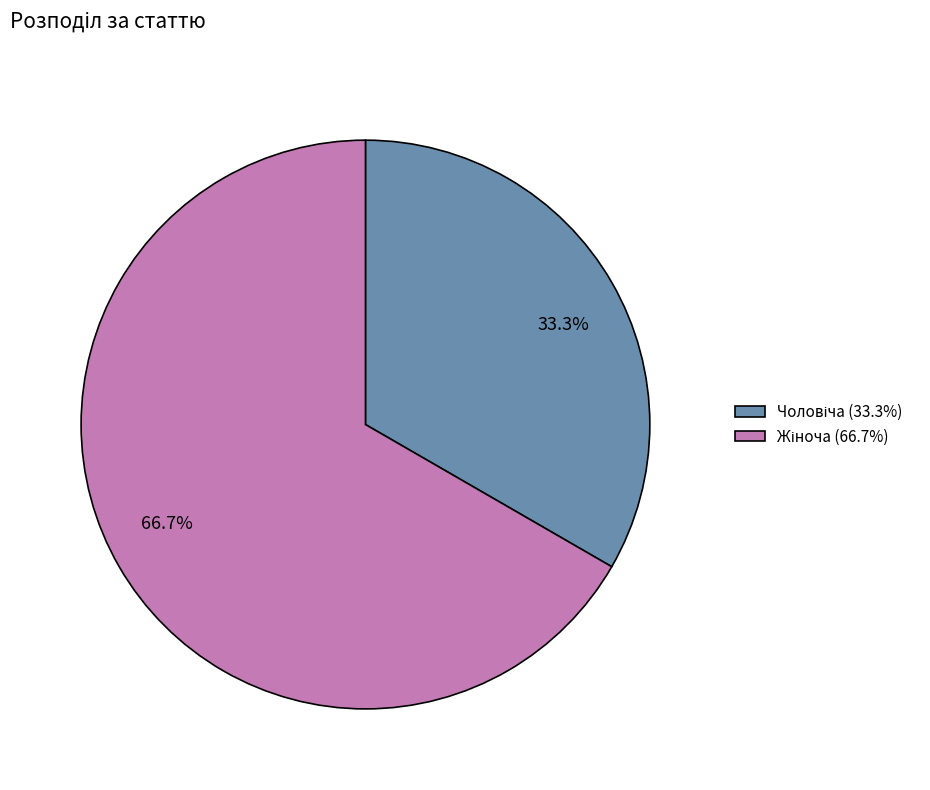

Does any single category account for the majority?

Yes